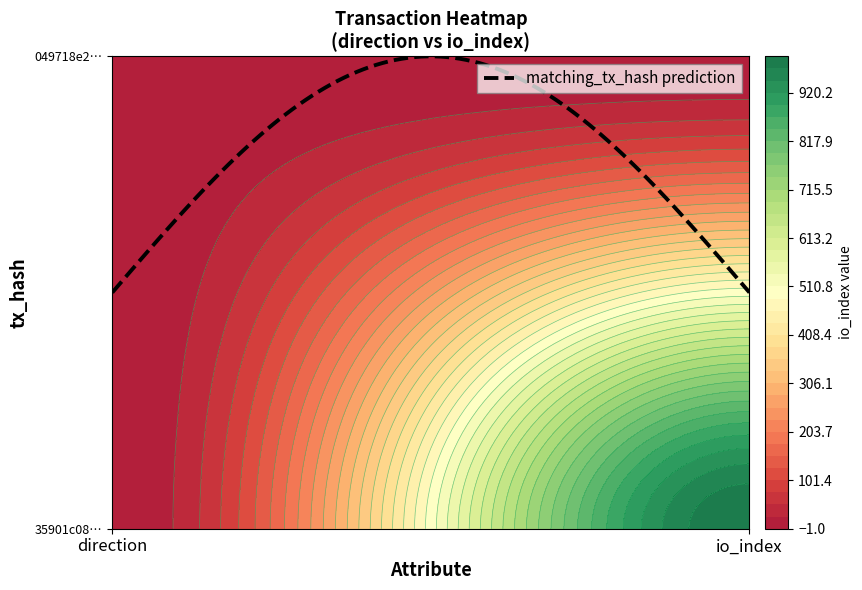

The value of 35901c083faf78e14449a74ede9b37d37d9a382 at 1 is 1348. True or false?

False